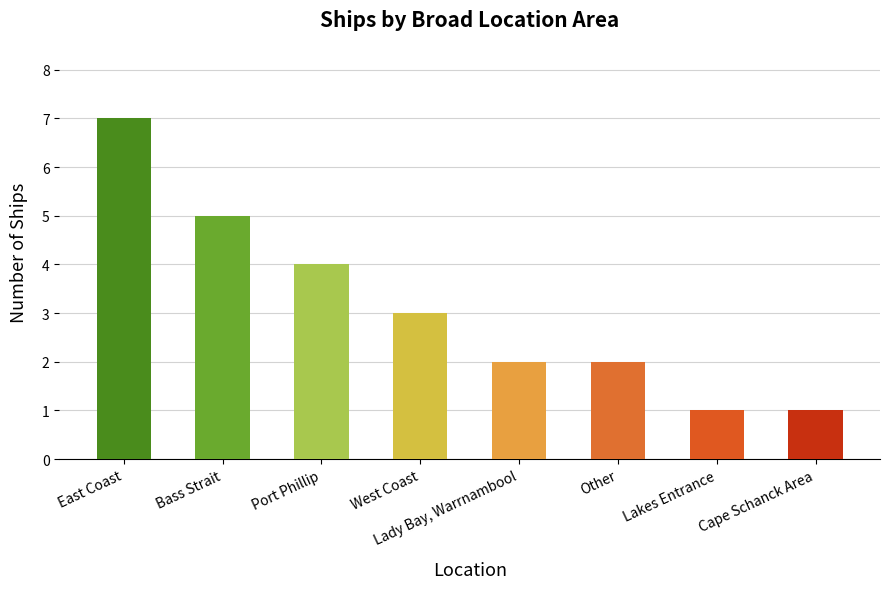

What is the approximate value at Bass Strait?

5